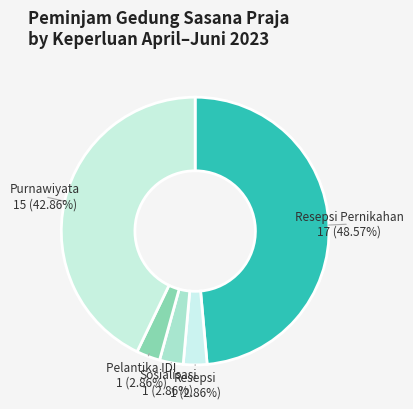

How many segments does this pie chart have?

5